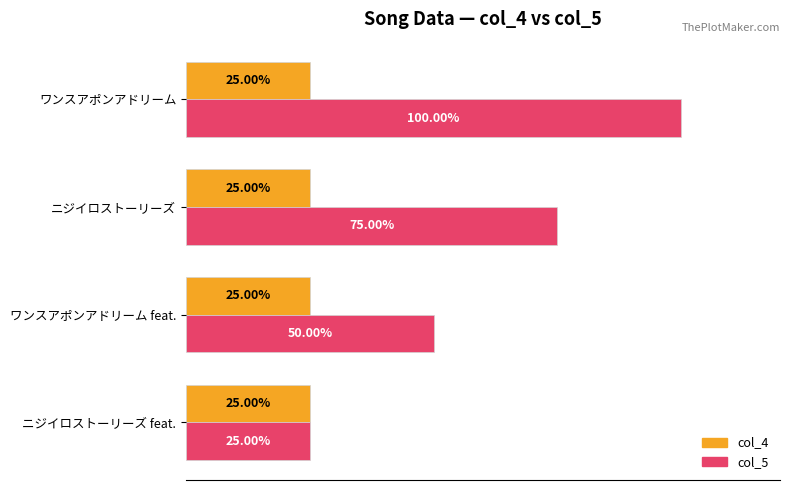

At ニジイロストーリーズ, list the series in order from smallest to largest.

col_4, col_5